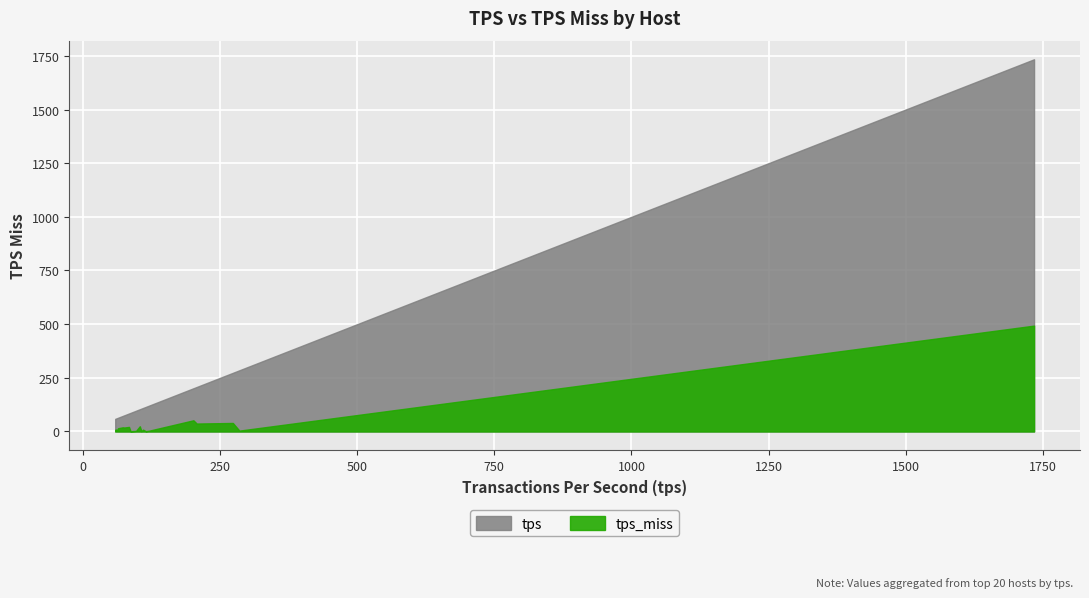

True or false: tps and tps_miss cross at least once.

False